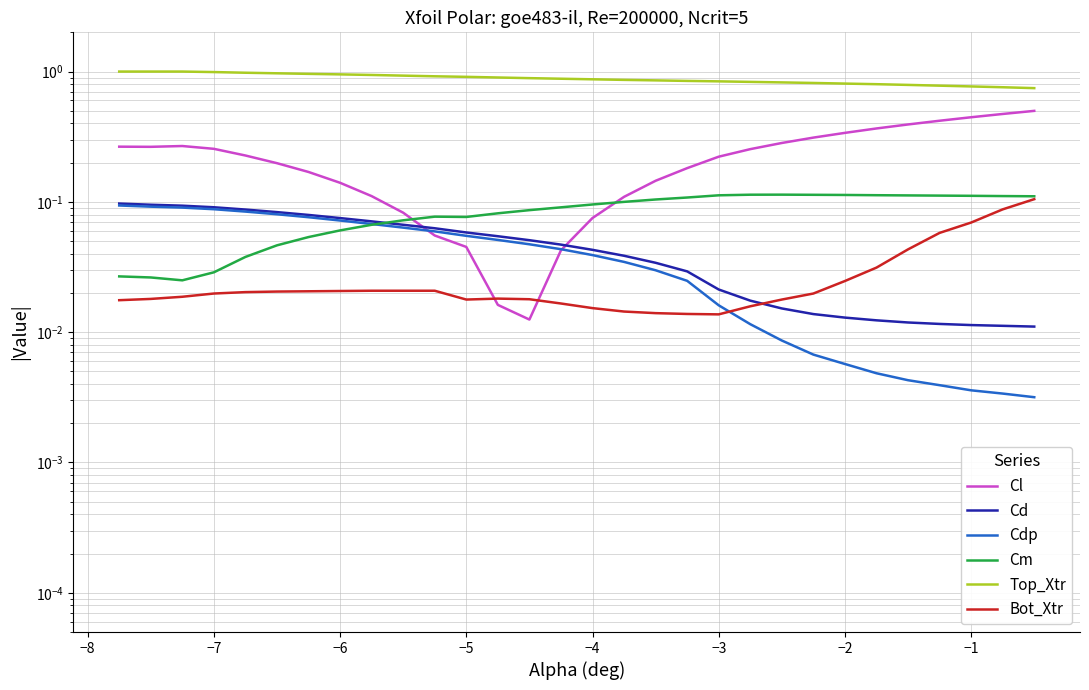

True or false: Top_Xtr and Cd intersect in this chart.

False